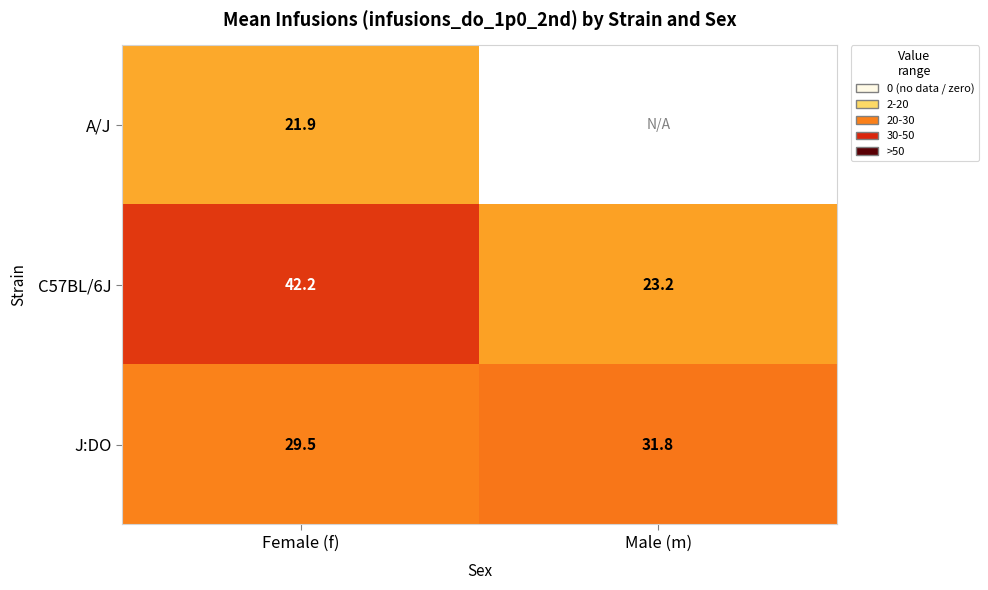

Which has a higher value, Male (m) or Female (f)?

Female (f)